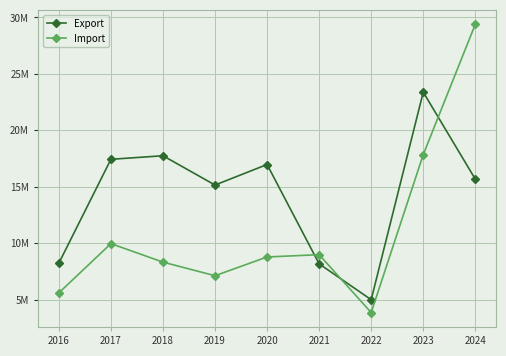

After their last crossing, which series has the higher values: Import or Export?

Import